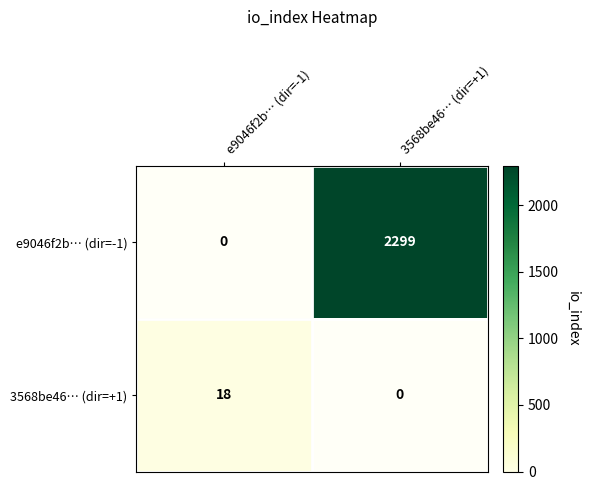

List the series in order of their peak value, lowest first.

3568be46… (dir=+1), e9046f2b… (dir=-1)